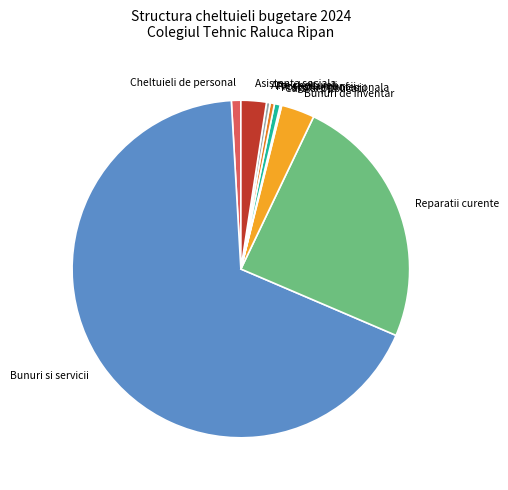

Which slice is the largest?

Bunuri si servicii